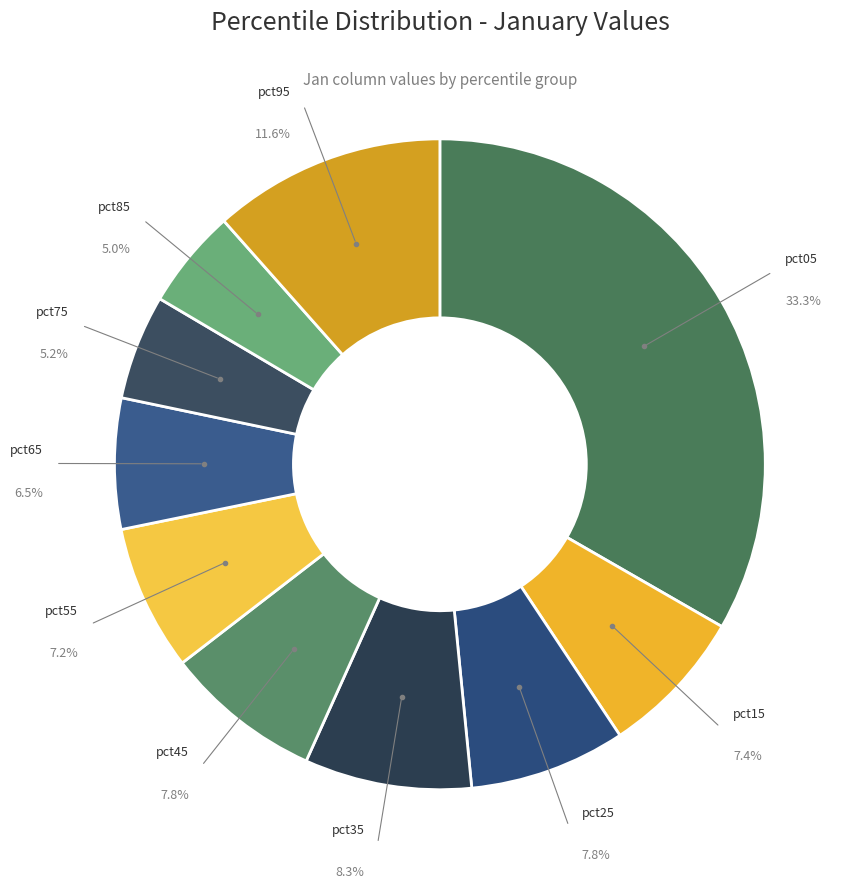

Which category has the biggest portion of the pie?

pct05